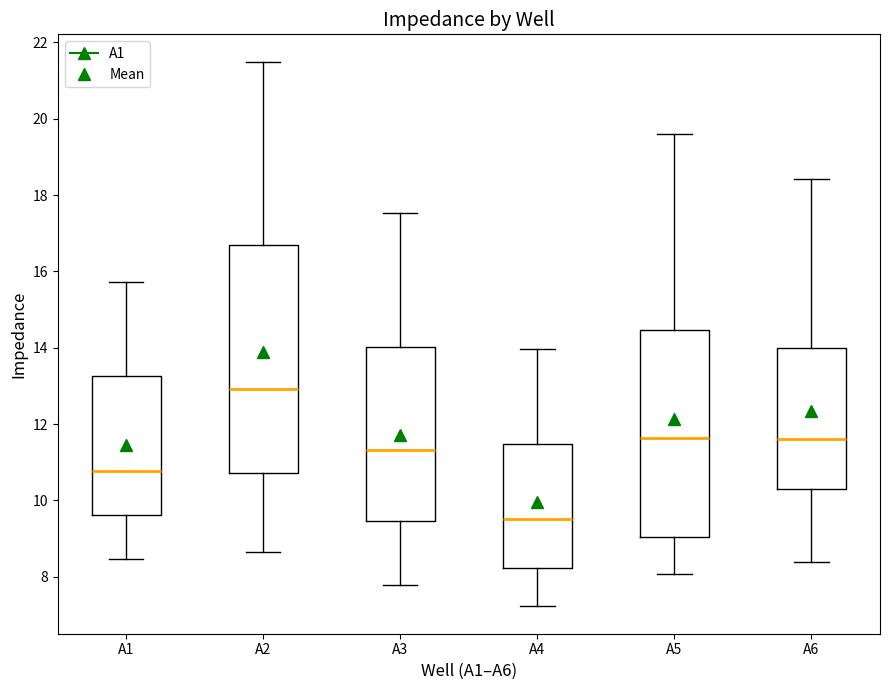

Which box's median line is the highest?

A2